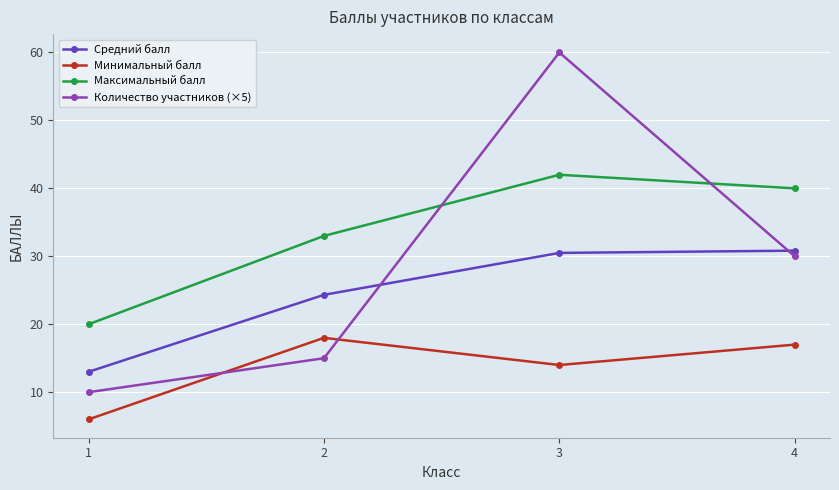

What is the maximum value shown in the chart?

60.0